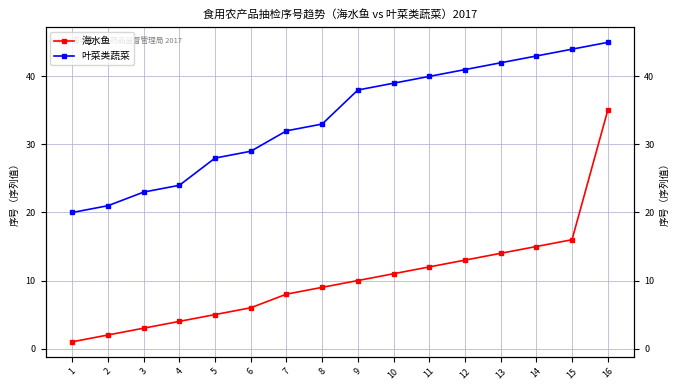

Rank the series by their maximum value, from lowest to highest.

海水鱼, 叶菜类蔬菜